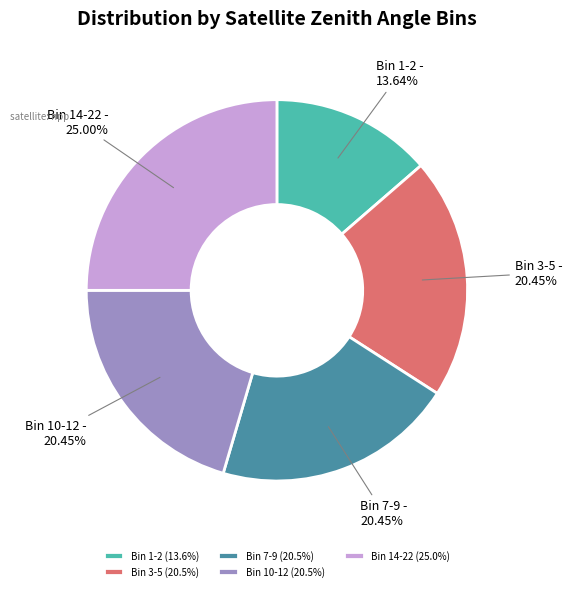

Is the sum of Bin 10-12 and Bin 3-5 greater than half?

No